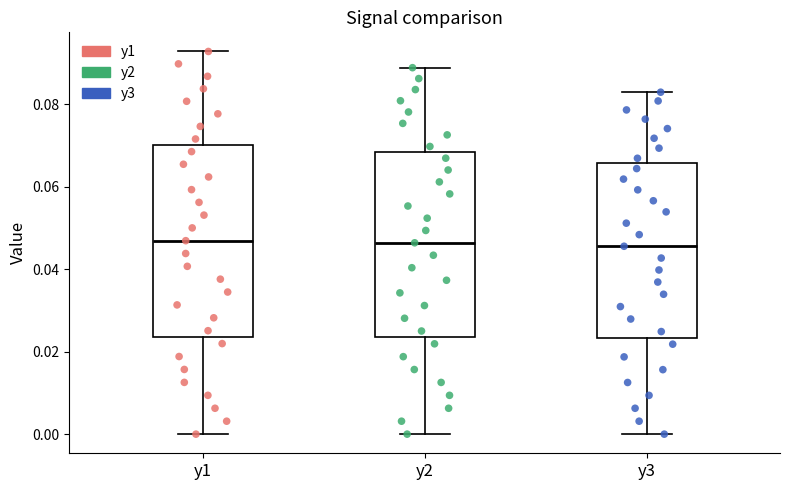

Reading left to right, transcribe this box plot: for each box, give where its median line is, the range the box spans, and where its two whiskers end, as read against the y-axis. The values are not printed on the chart, so give them approximately, as read against the axis.

y1: median 0.046, box 0.024 to 0.070, whiskers 0.000 to 0.092
y2: median 0.046, box 0.024 to 0.068, whiskers 0.000 to 0.088
y3: median 0.046, box 0.024 to 0.066, whiskers 0.000 to 0.082